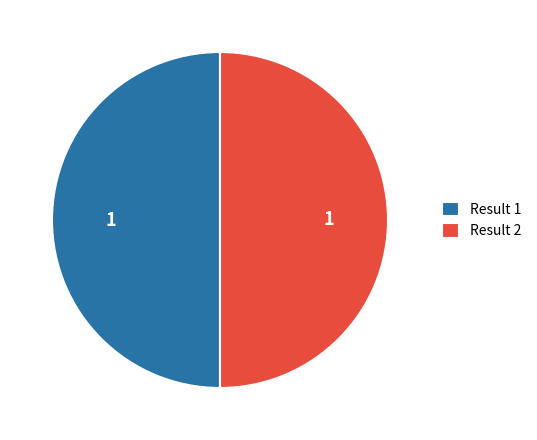

How many segments does this pie chart have?

2